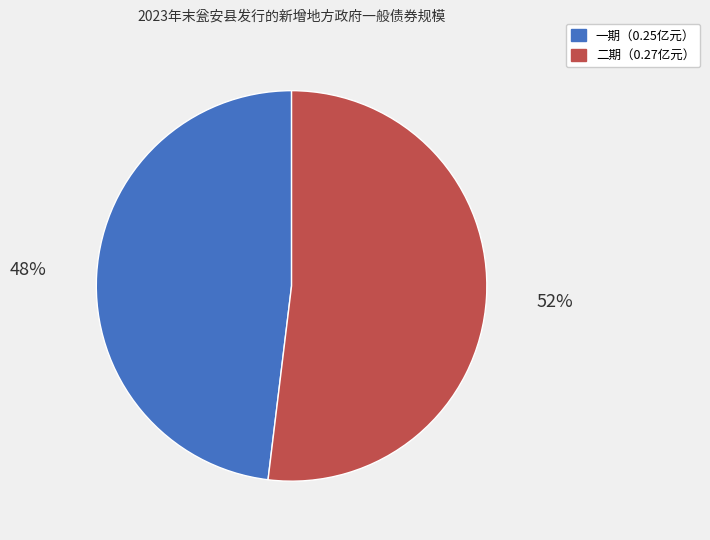

How many slices are in this pie chart?

2